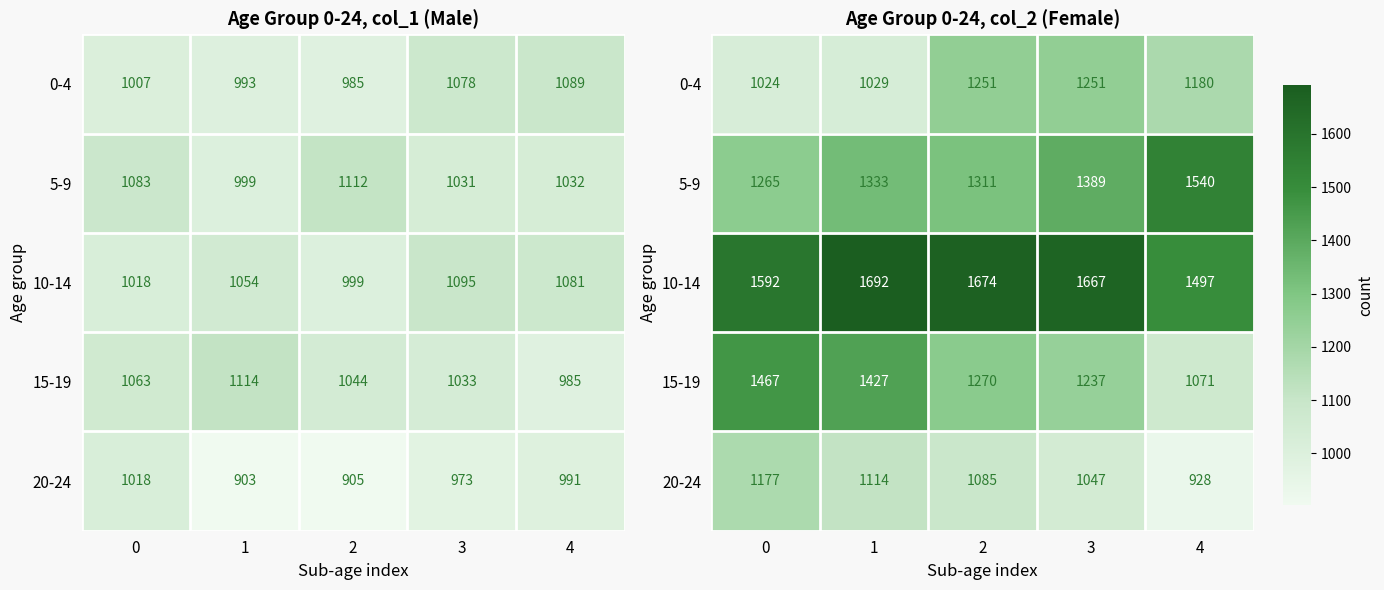

What is the sum of the 10-14 values at 2 and 0?

3266